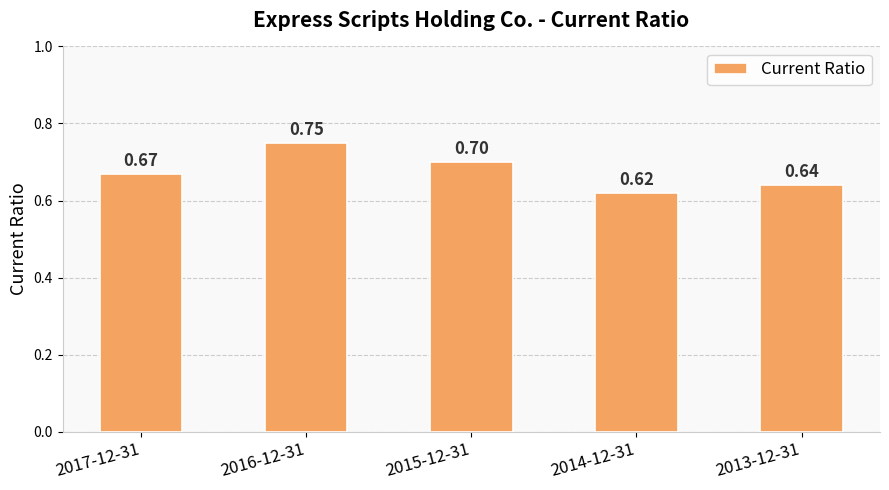

Is it true that the value at 2015-12-31 is 0.7?

True